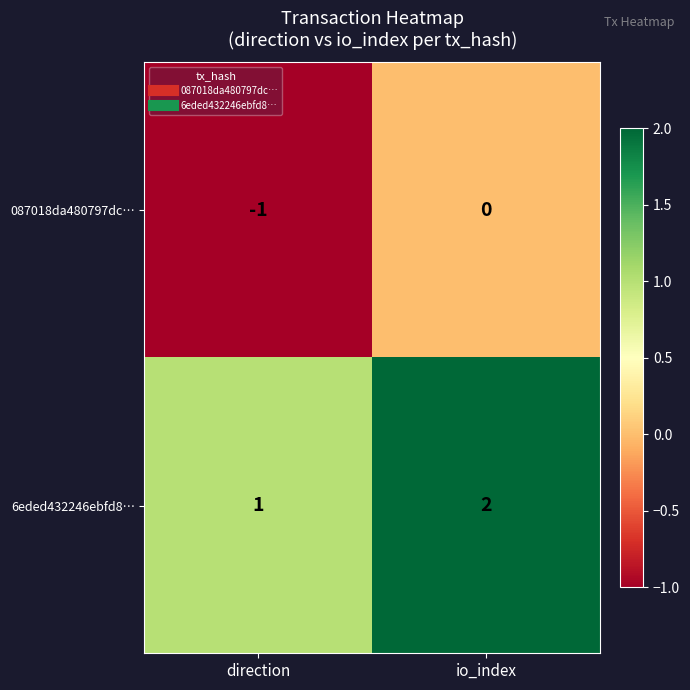

The value of 6eded432246ebfd8… at direction is 2. True or false?

False